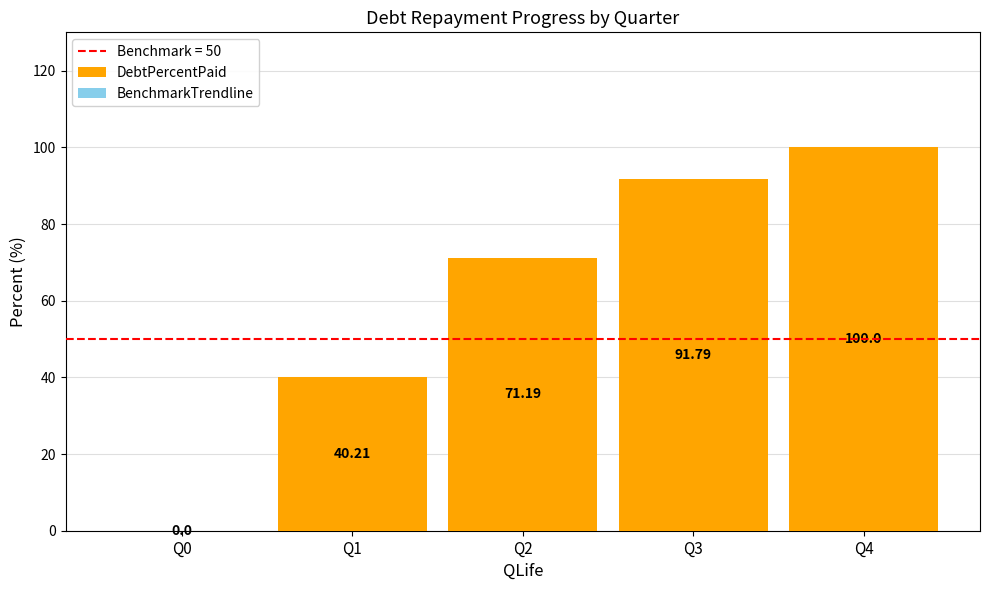

What is the sum of all values?

303.2